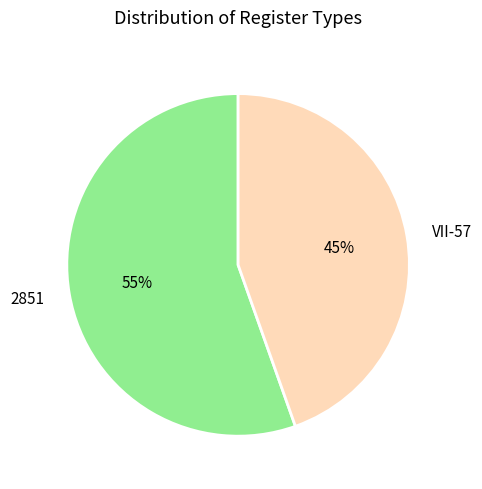

Which category accounts for the majority?

2851